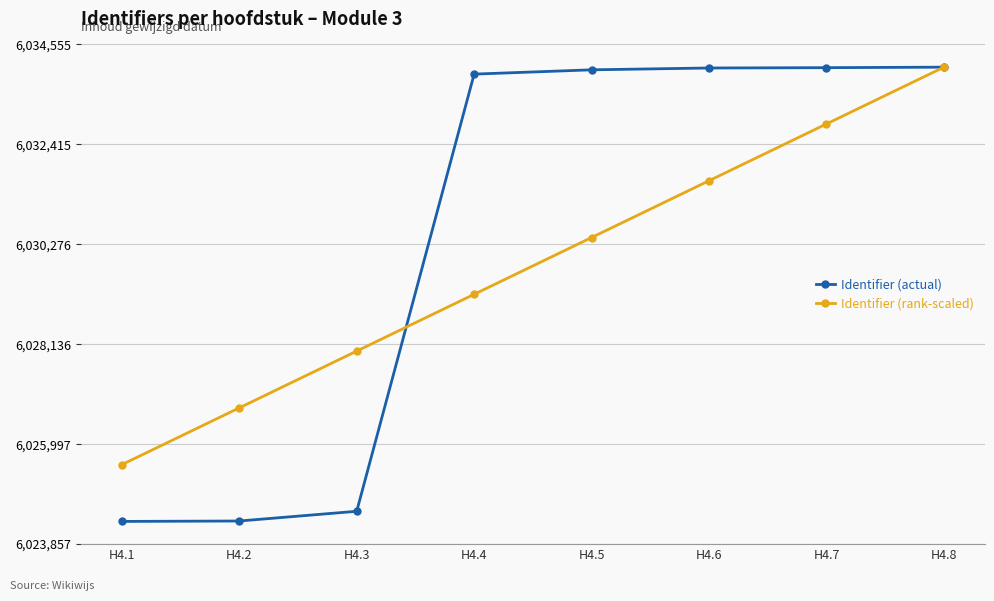

True or false: Identifier (rank-scaled) has more than 2 points higher than both neighbors.

False